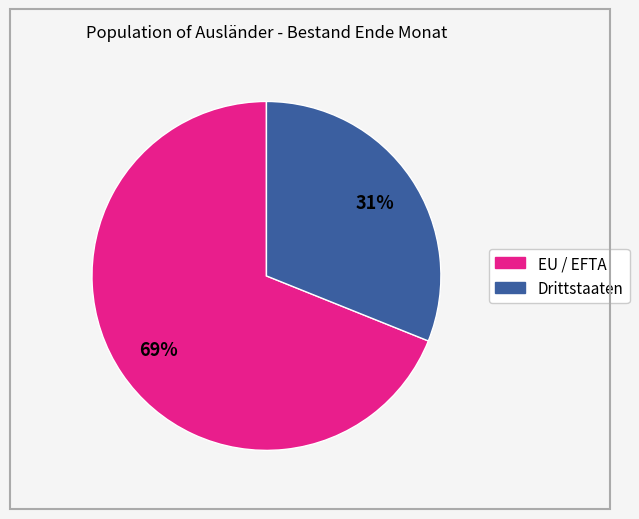

To the nearest percent, what is the average slice percentage?

50%